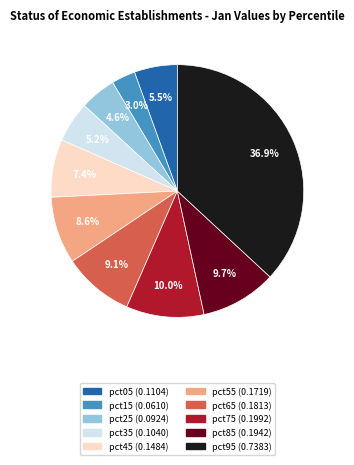

To the nearest percent, what portion does pct35 represent?

5%